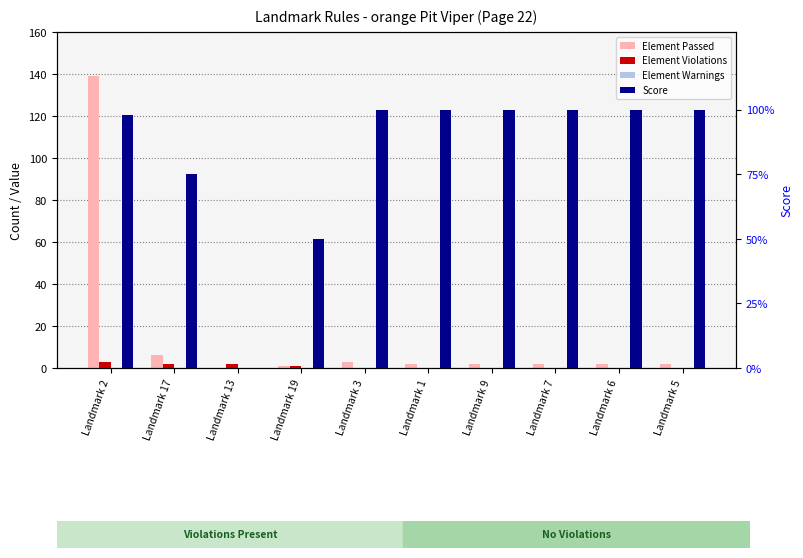

Rank the series at Landmark 2 from highest to lowest value.

Element Passed, Score, Element Violations, Element Warnings